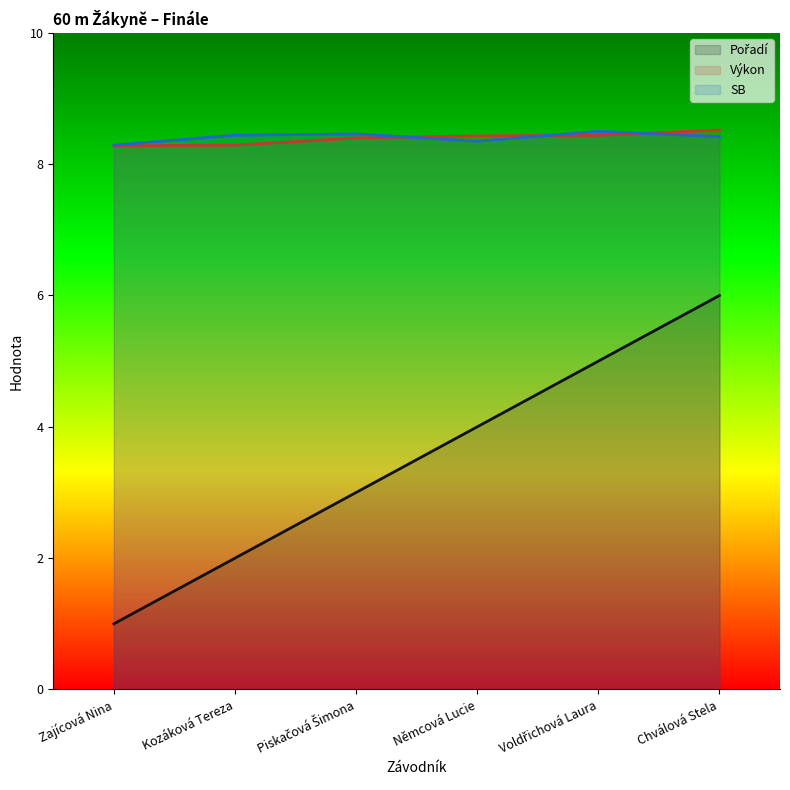

How many lines are shown in the chart?

3